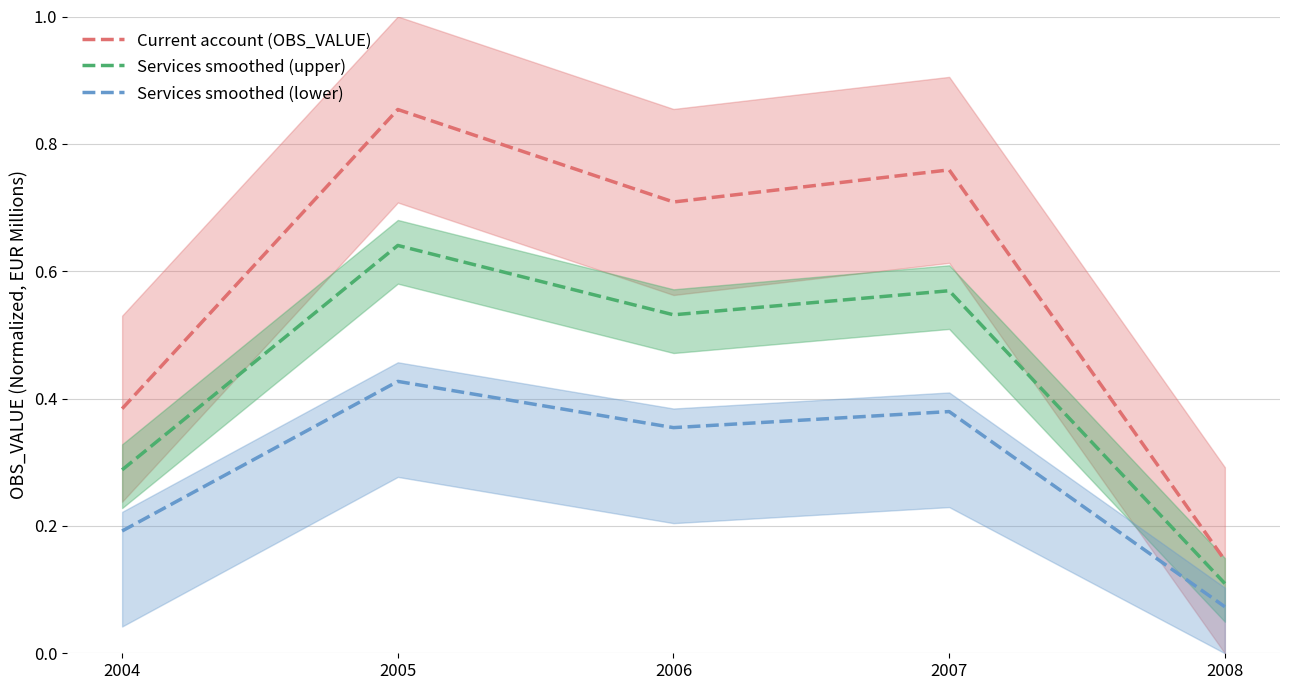

What value does the Services smoothed (lower) series have at 2007?

0.4